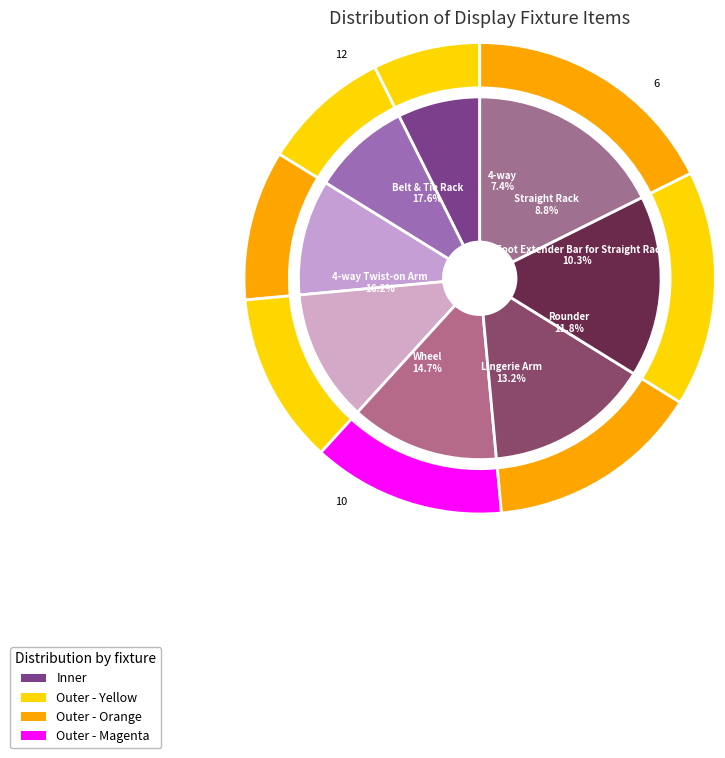

Does any single category account for the majority?

No